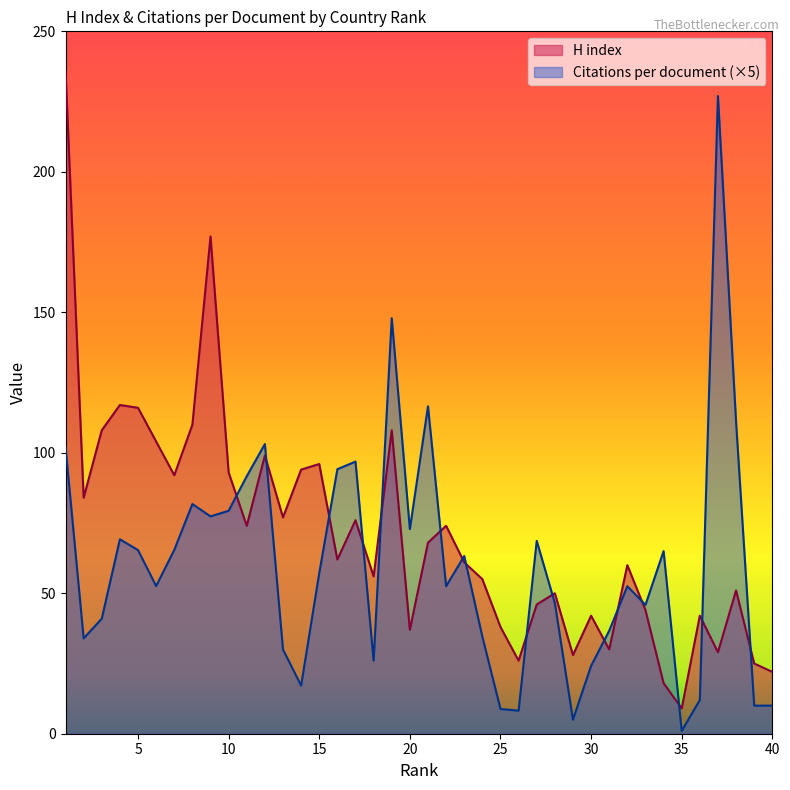

At 30, list the series in order from largest to smallest.

H index, Citations per document (×5)